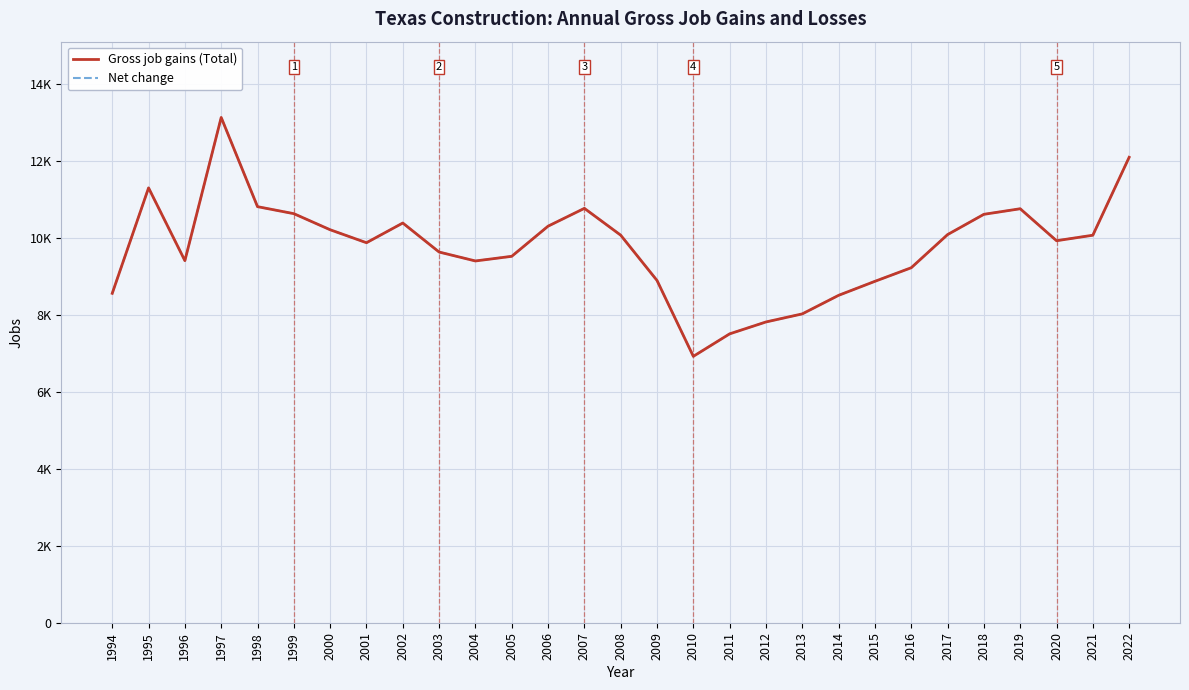

True or false: Gross job gains (Total) and Net change cross at least once.

False